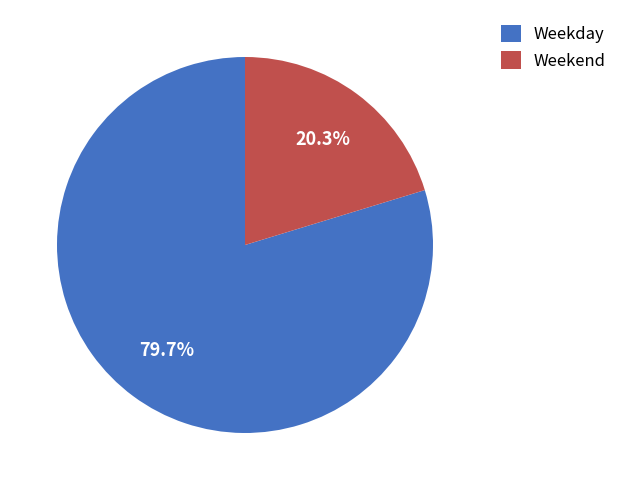

Does any single category account for the majority?

Yes